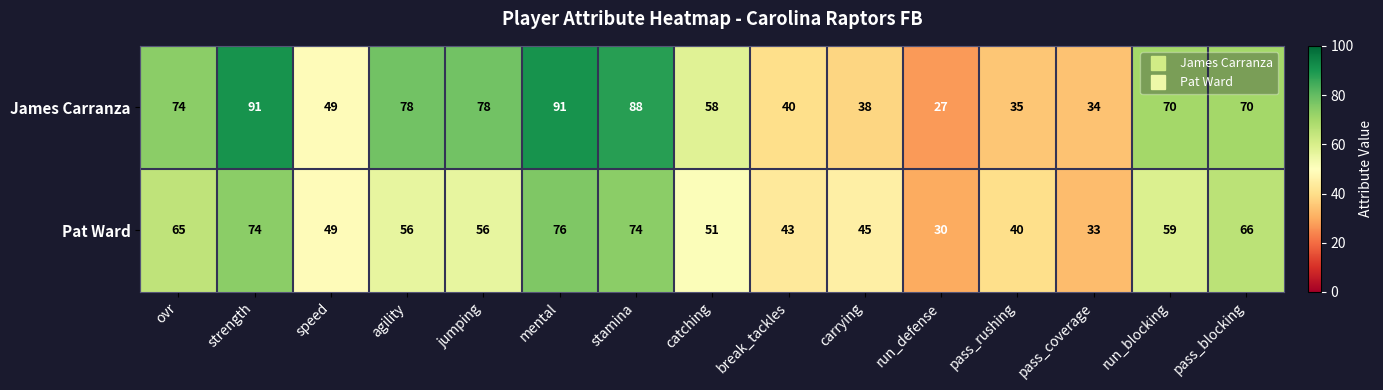

Which series has the largest total across all categories?

James Carranza